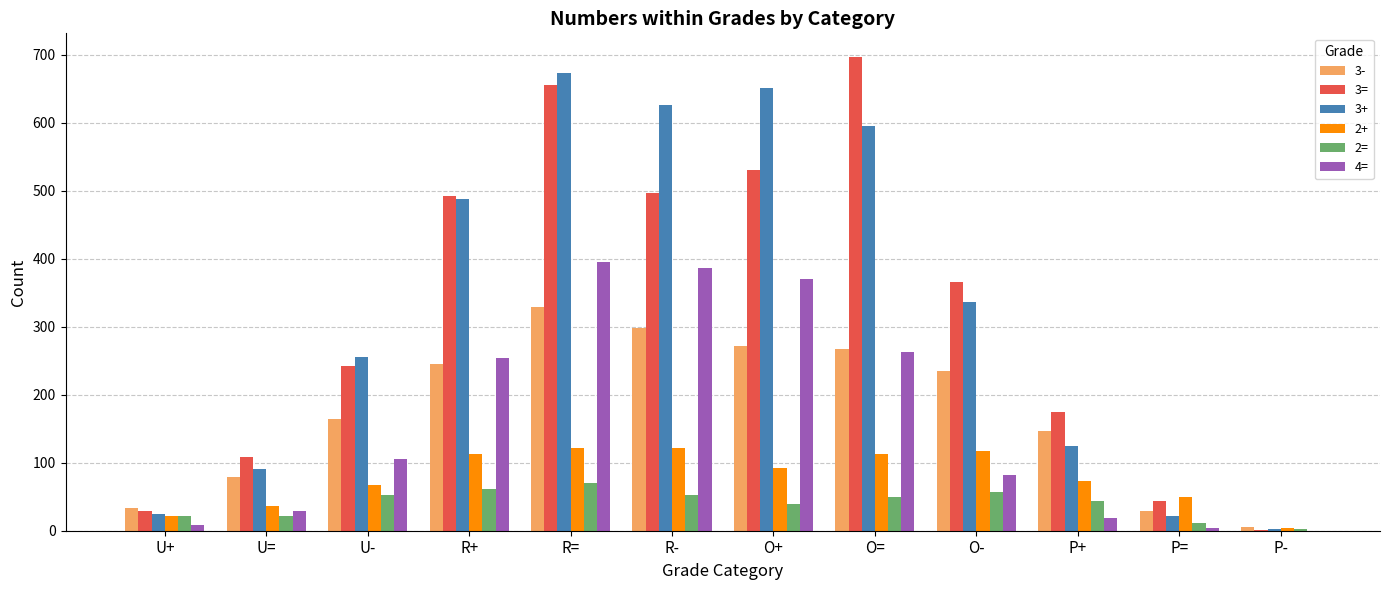

Is the value of 4= at O= greater than the value of 2= at P-?

Yes